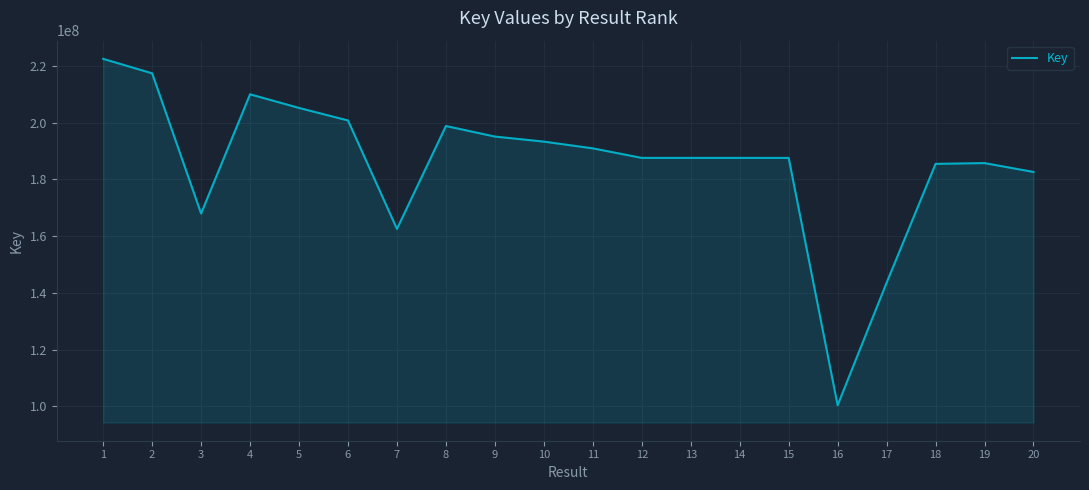

The value at 15 is 187583206. True or false?

True